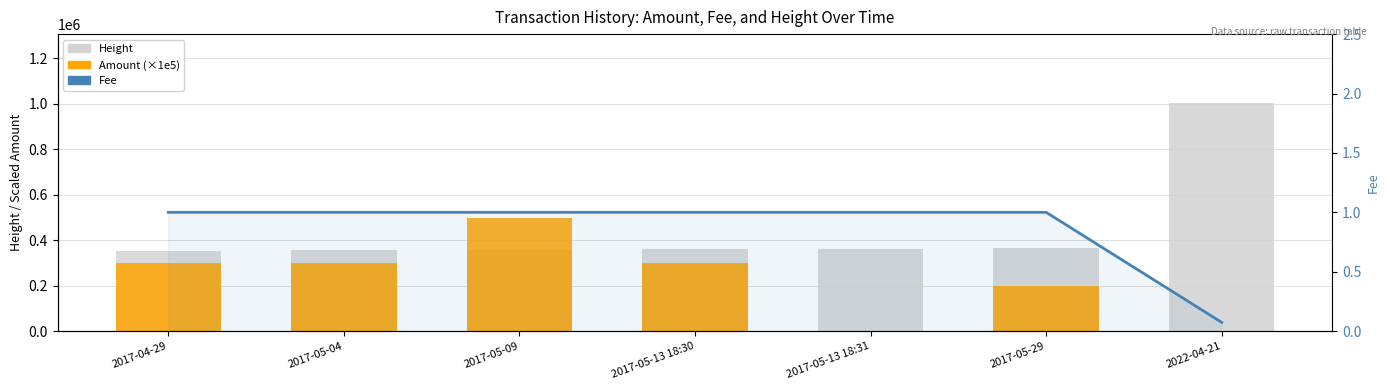

Reading left to right, list all the values displayed in this chart.

Height: 354447.0	356248.0	358249.0	359608.0	359609.0	365064.0	1005560.0
Amount (×1e5): 300000.0	300000.0	500000.0	300000.0	0.0	200000.0	0.2
Fee: 1.0	1.0	1.0	1.0	1.0	1.0	0.1